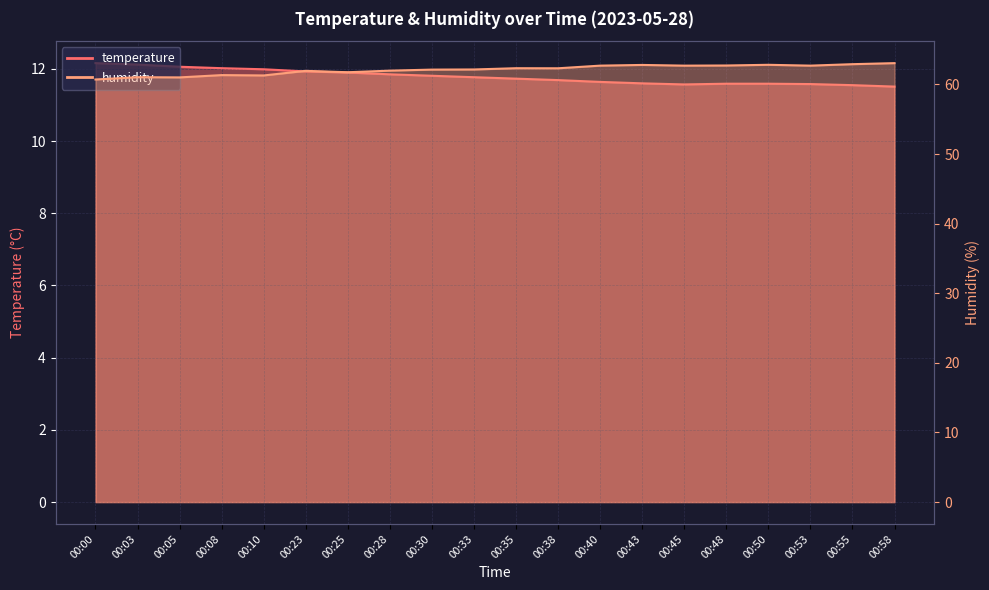

Reading left to right, extract all data points from this chart.

temperature: 12.2	12.1	12.1	12.0	12.0	11.9	11.9	11.8	11.8	11.8	11.7	11.7	11.6	11.6	11.6	11.6	11.6	11.6	11.6	11.5
humidity: 60.7	61.0	61.0	61.4	61.3	62.0	61.8	62.0	62.1	62.2	62.3	62.3	62.7	62.8	62.7	62.7	62.8	62.7	62.9	63.1